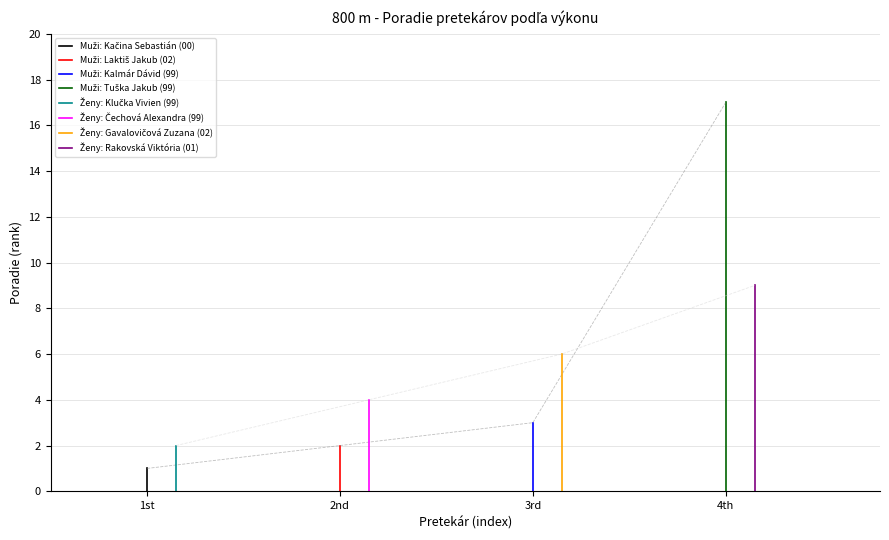

At which label does Ženy first exceed 6?

4th